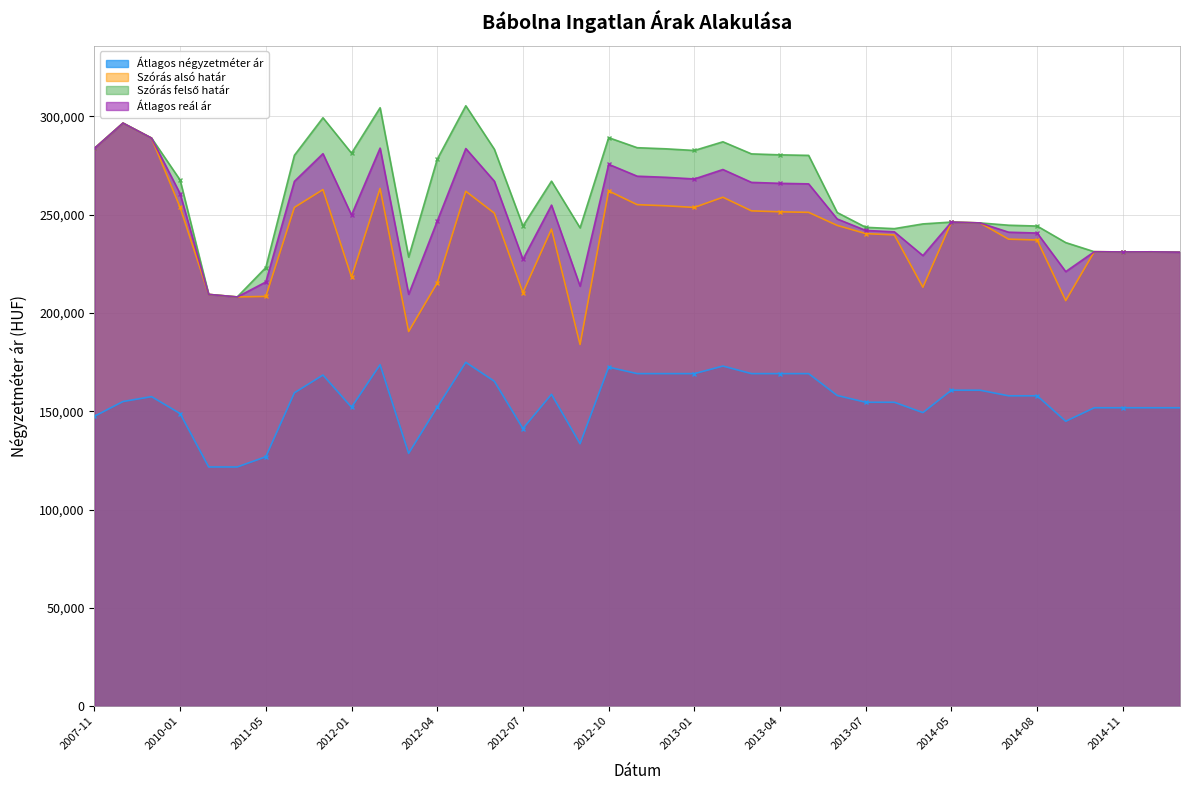

True or false: Átlagos négyzetméter ár and Szórás felső határ cross at least once.

False